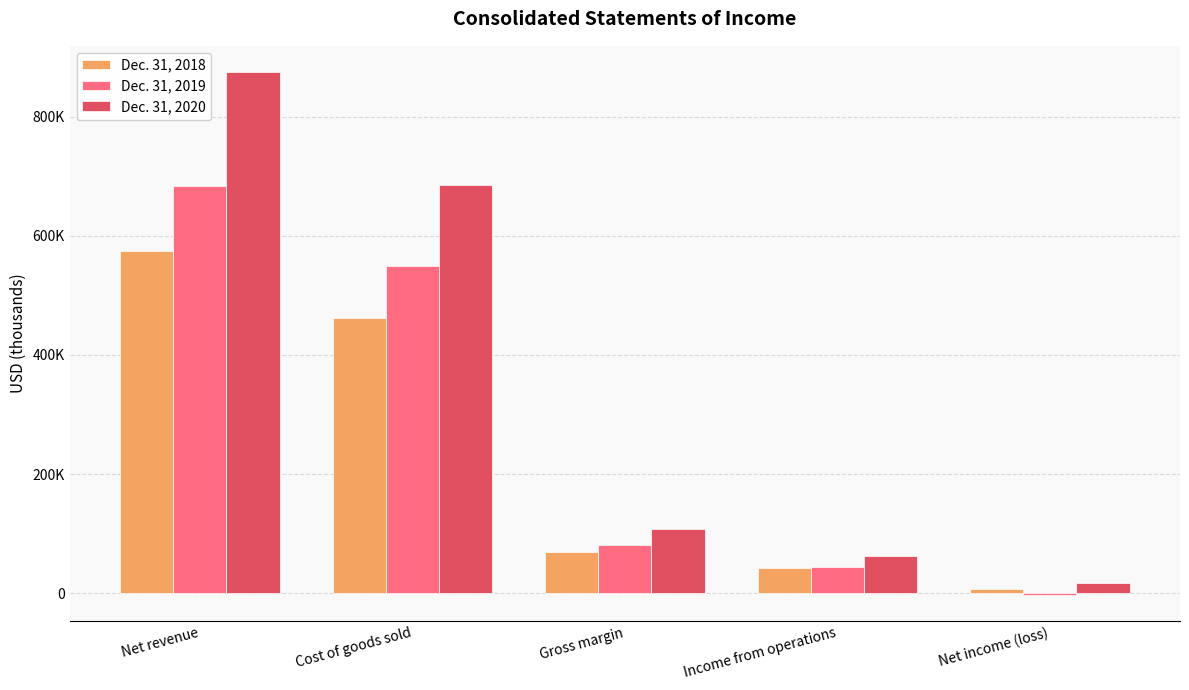

What is the approximate value of Dec. 31, 2020 at Net income (loss), to the nearest 50?

17100